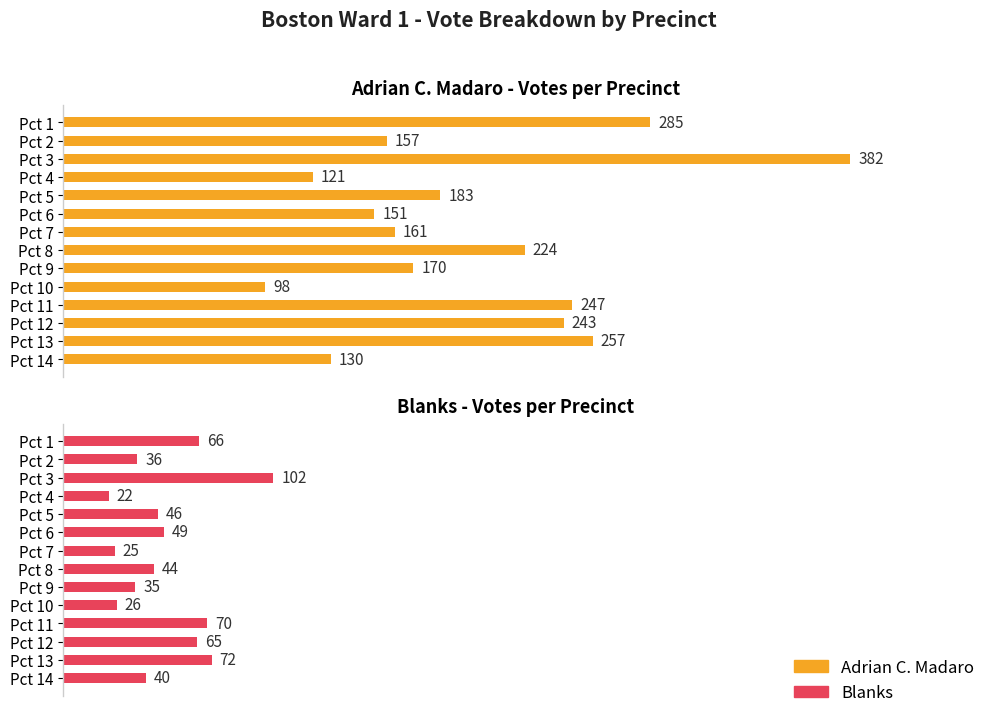

What is the difference between the maximum and minimum values in the Adrian C. Madaro series?

284